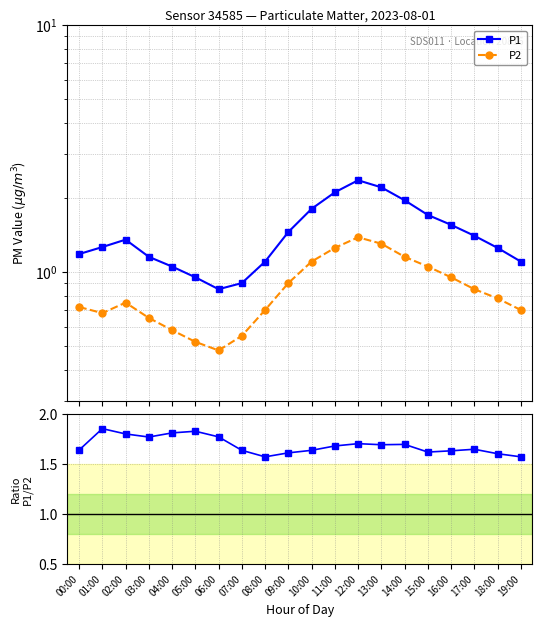

After their last crossing, which series has the higher values: Ratio P1/P2 or P1?

Ratio P1/P2